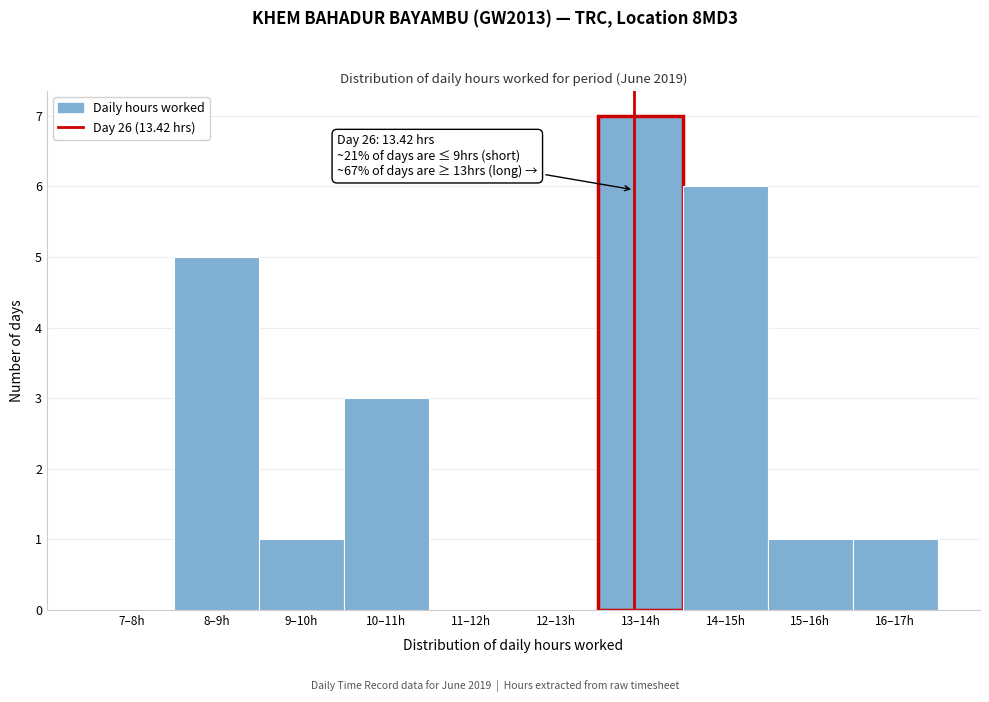

Reading left to right, what are all the values shown in this chart?

7–8h=0	8–9h=5	9–10h=1	10–11h=3	11–12h=0	12–13h=0	13–14h=7	14–15h=6	15–16h=1	16–17h=1